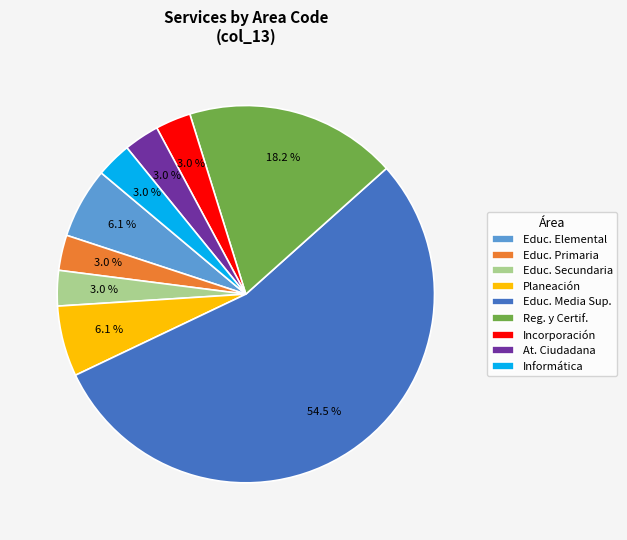

What is the largest slice in the pie chart?

Educ. Media Sup.